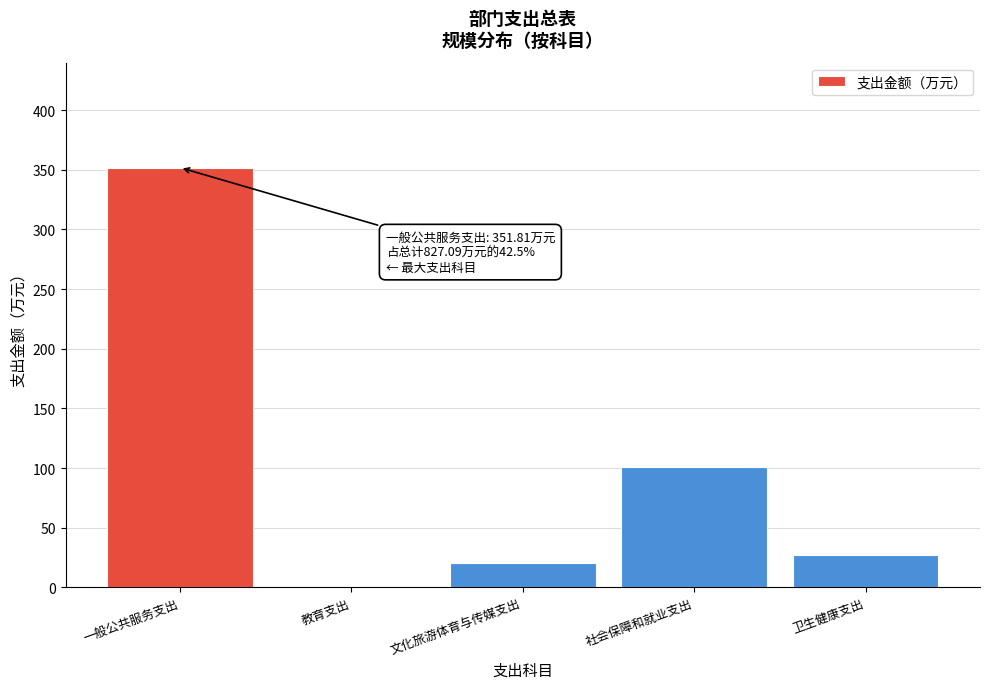

Reading left to right, extract all data points from this chart.

一般公共服务支出=351.8	教育支出=0.7	文化旅游体育与传媒支出=20.5	社会保障和就业支出=100.6	卫生健康支出=27.0